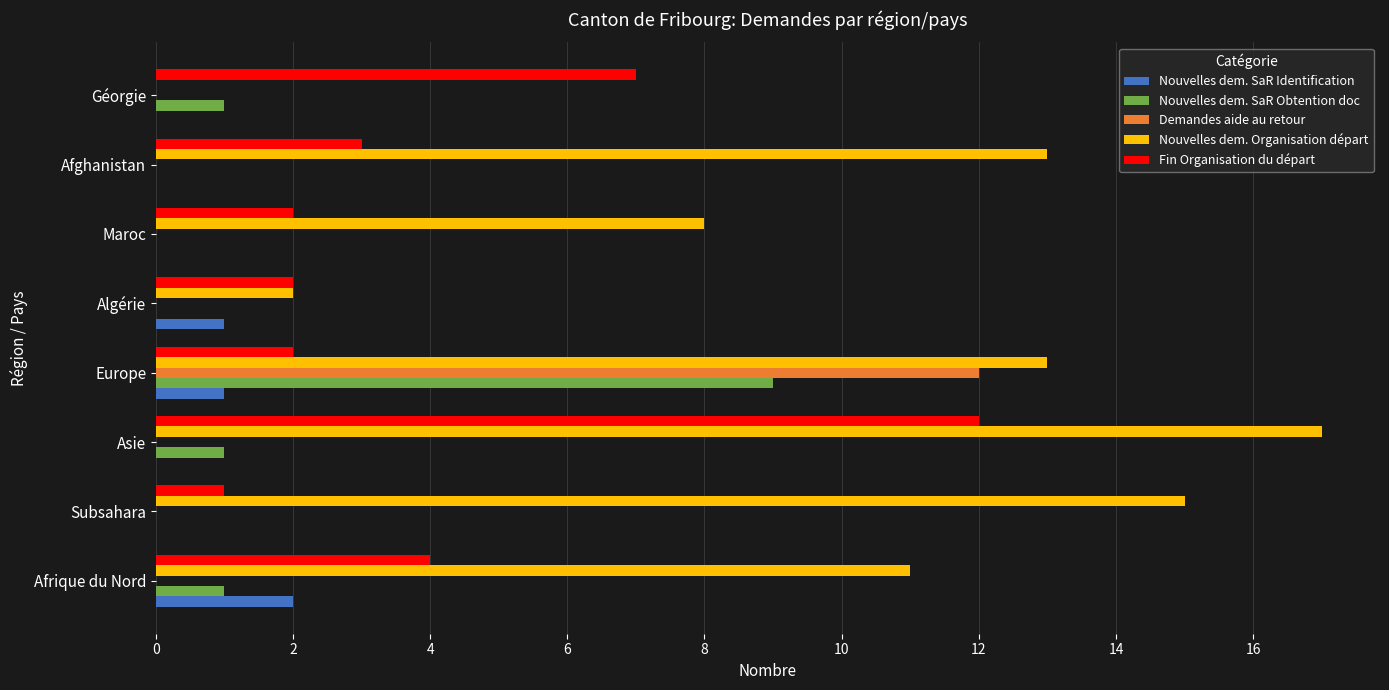

Where is Fin Organisation du départ nearest to the value 6?

Géorgie